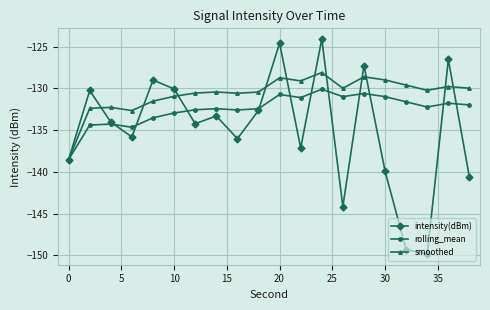

Which series has the largest total across all categories?

smoothed